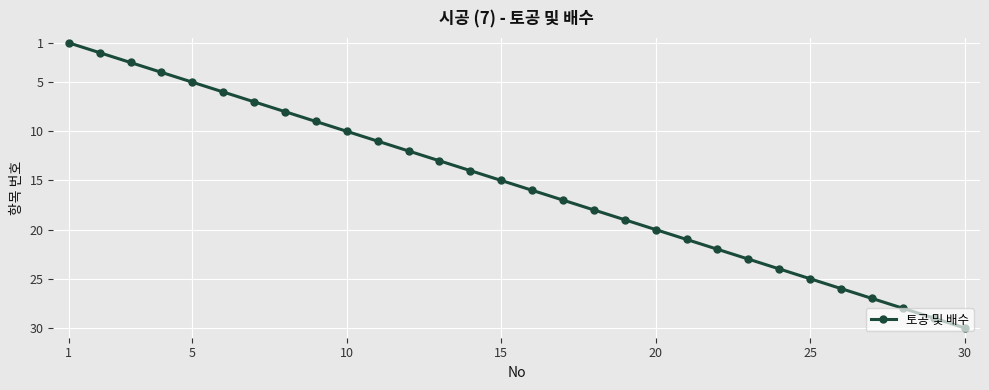

What is the maximum value shown in the chart?

30